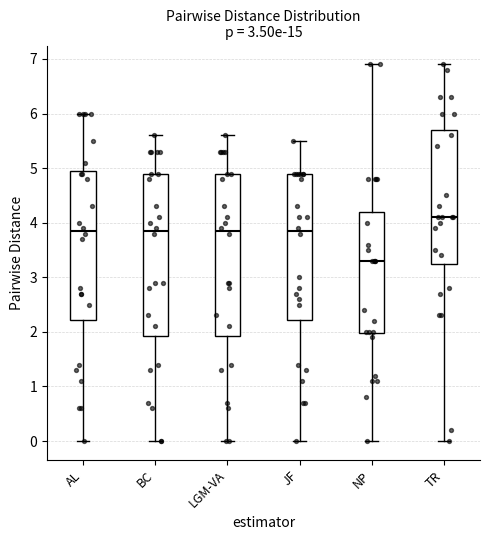

Where is the lower edge of the box for TR on the y-axis? The values are not printed on the chart, so give them approximately, as read against the axis.

3.3